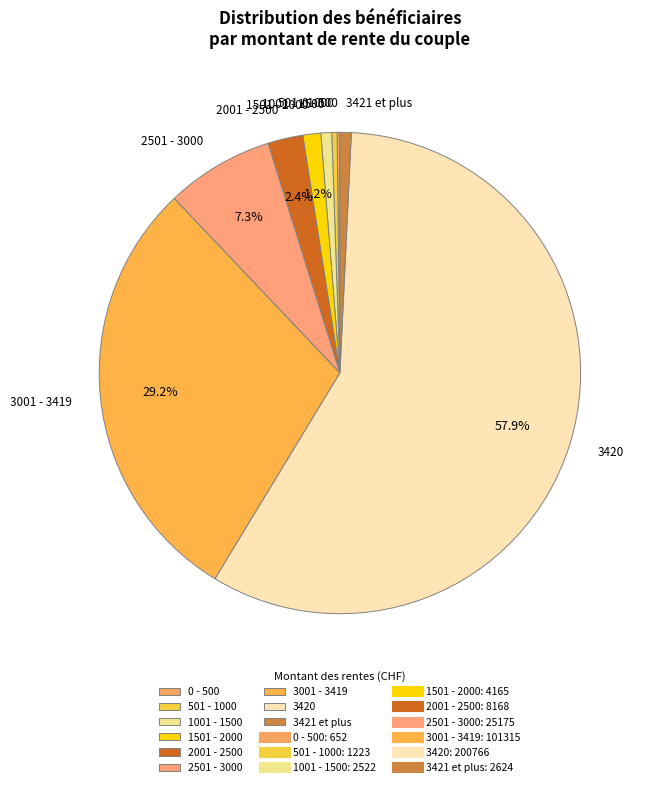

How much of the chart is everything except 3001 - 3419?

70.8%